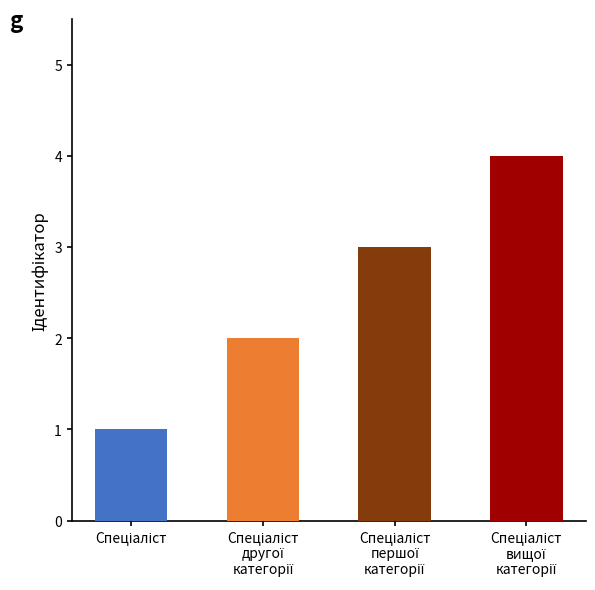

What is the greatest value displayed?

4